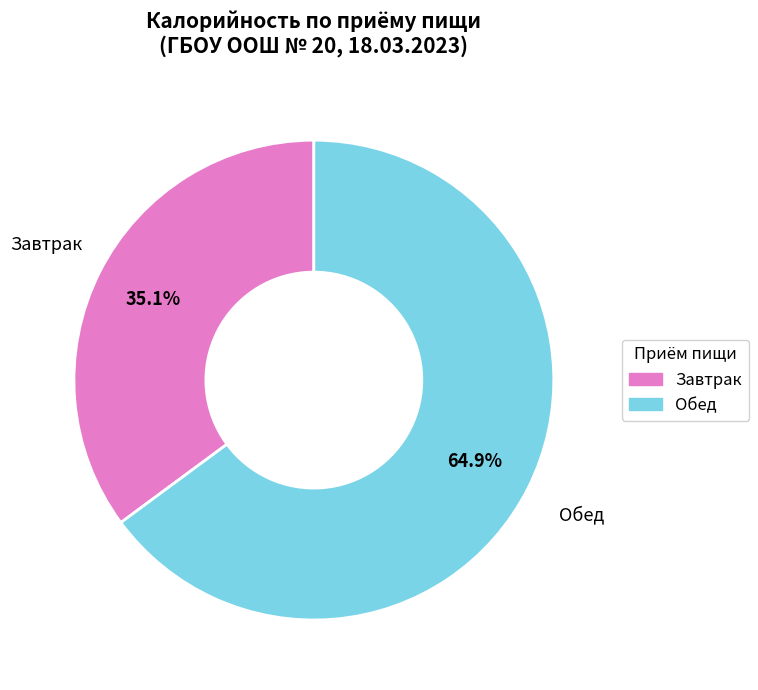

Is there any slice that represents more than half of the pie?

Yes